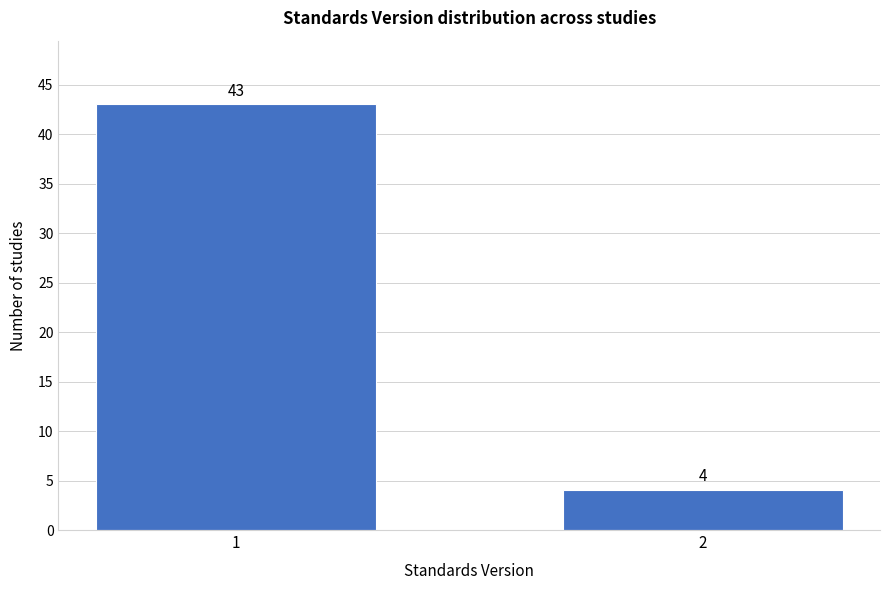

Reading left to right, transcribe all the data shown in this chart.

1=43	2=4